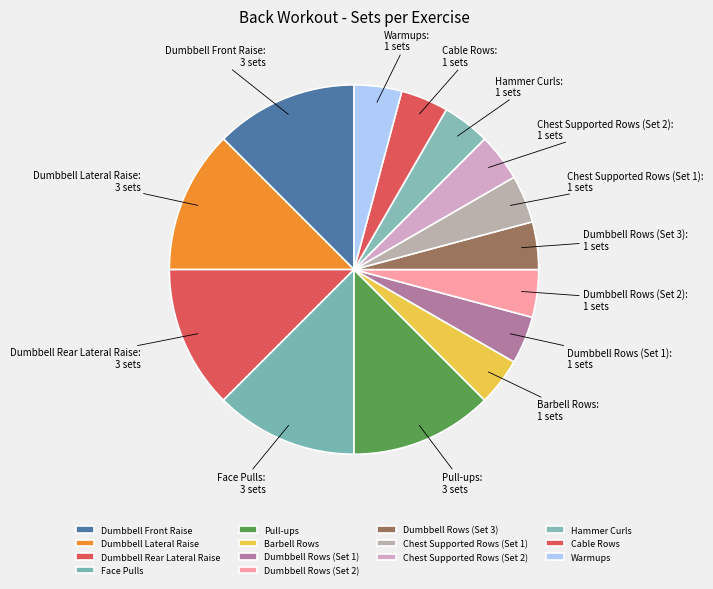

Approximately how many times larger is the value at Cable Rows compared to Chest Supported Rows (Set 2)?

1.0